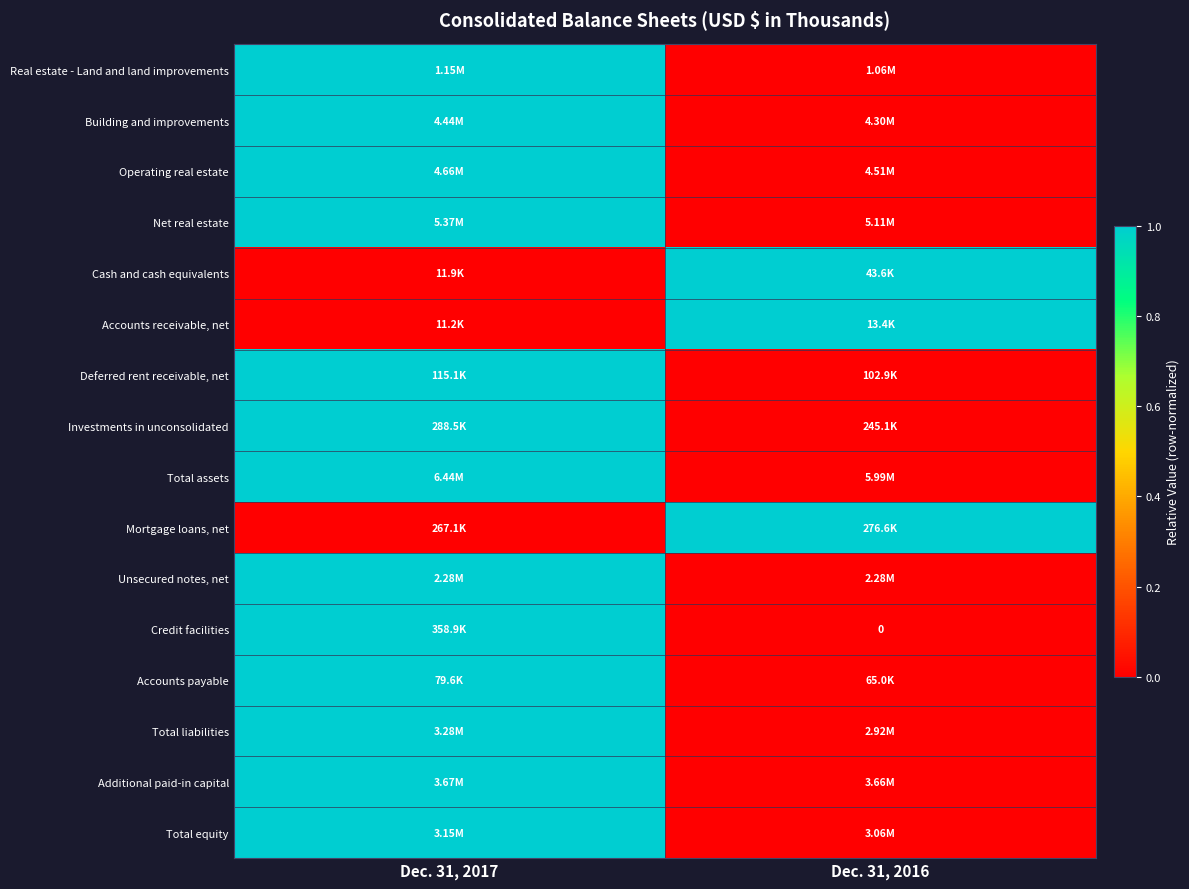

What is the difference between the maximum and minimum values in the Investments in unconsolidated series?

1